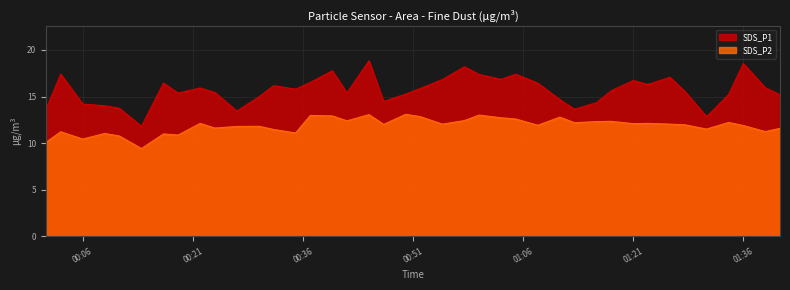

List the series in order of their peak value, highest first.

SDS_P1, SDS_P2